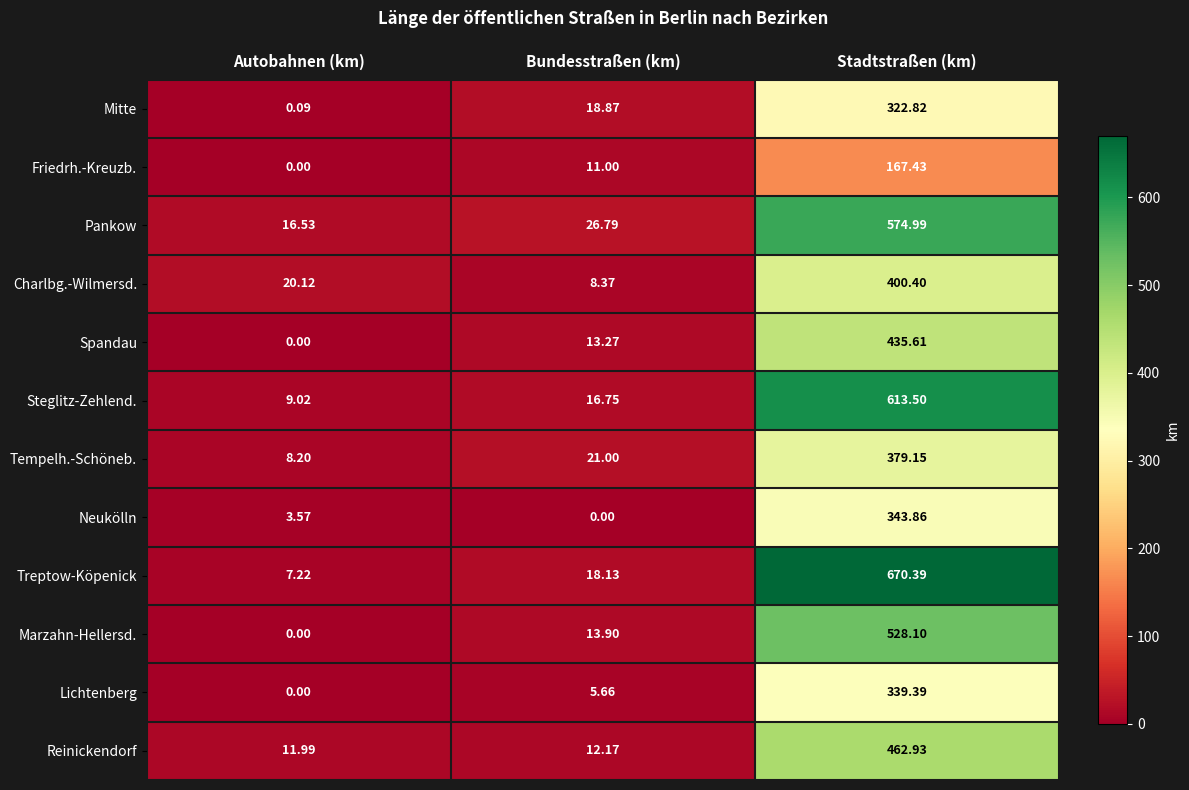

Which series has the largest total across all categories?

Treptow-Köpenick